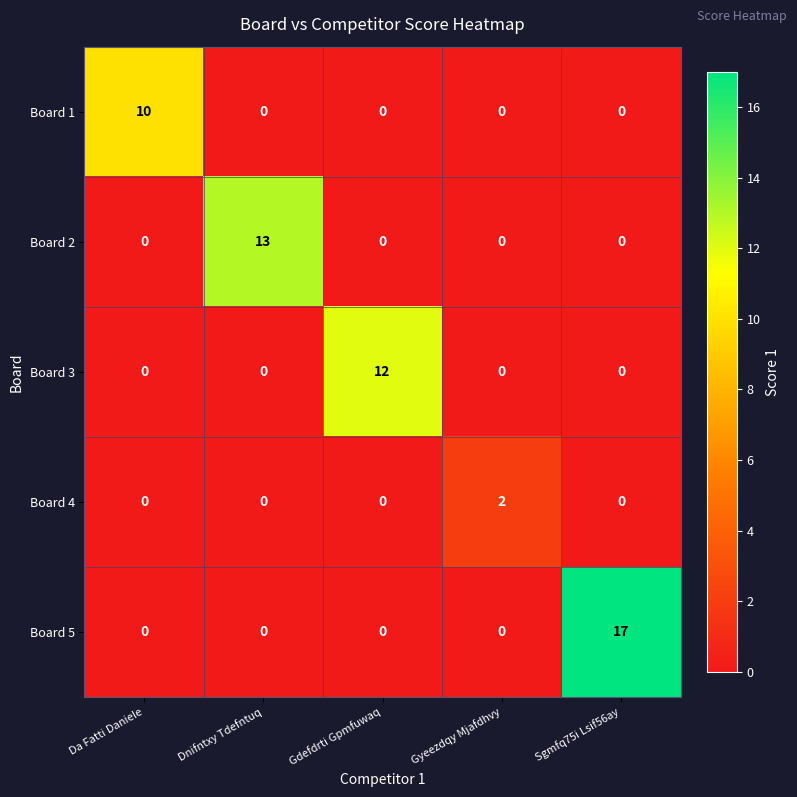

Rank the series by their maximum value, from highest to lowest.

Board 5, Board 2, Board 3, Board 1, Board 4